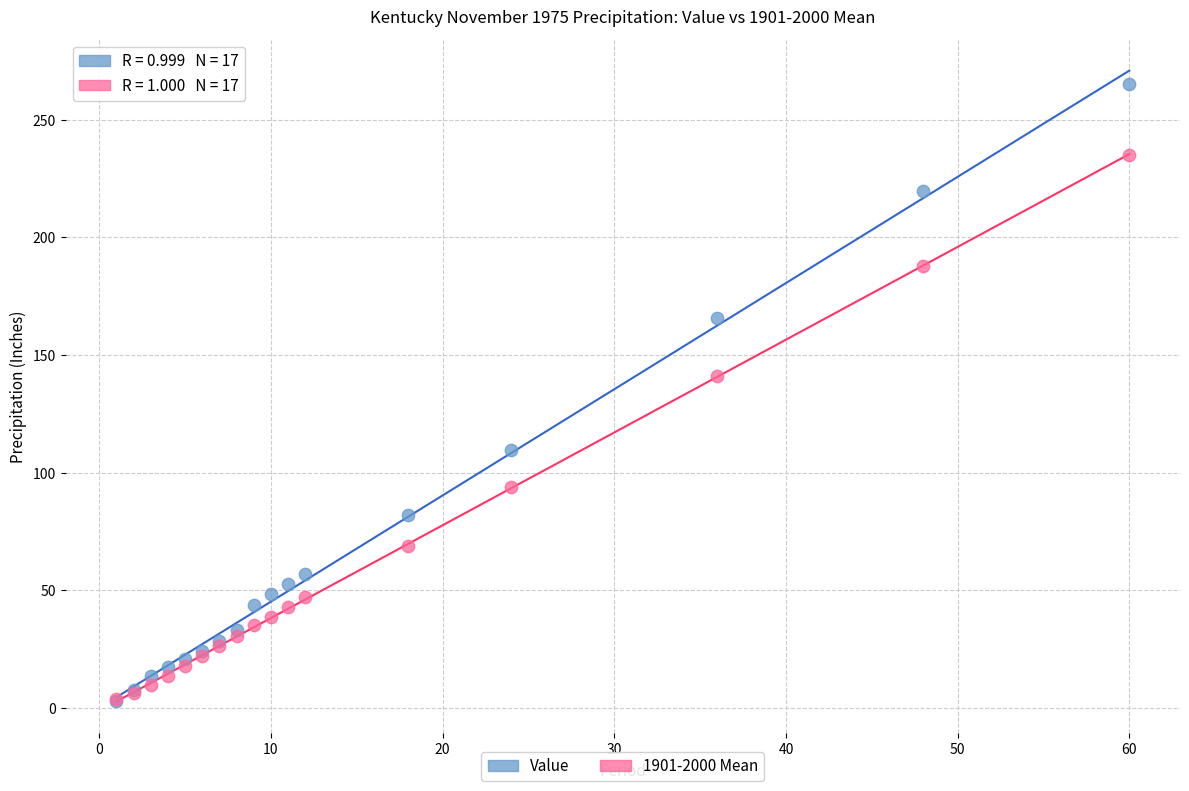

In the Value series, what Y value is closest to 133?

109.5